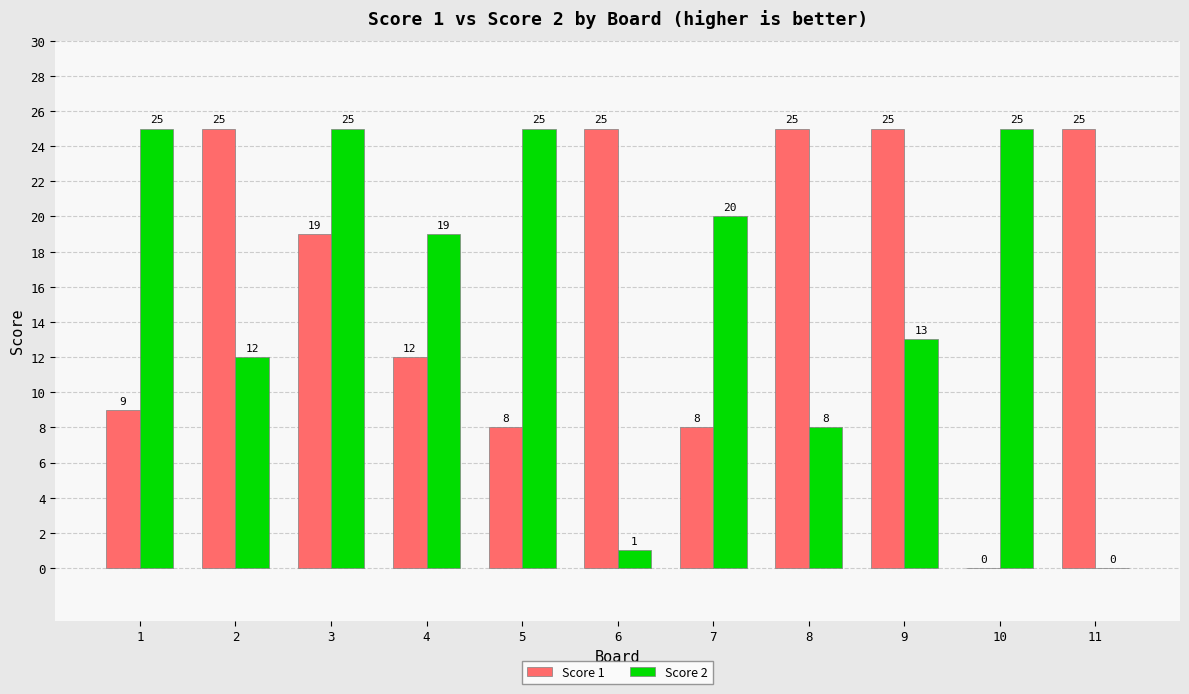

Which series has the largest total across all categories?

Score 1